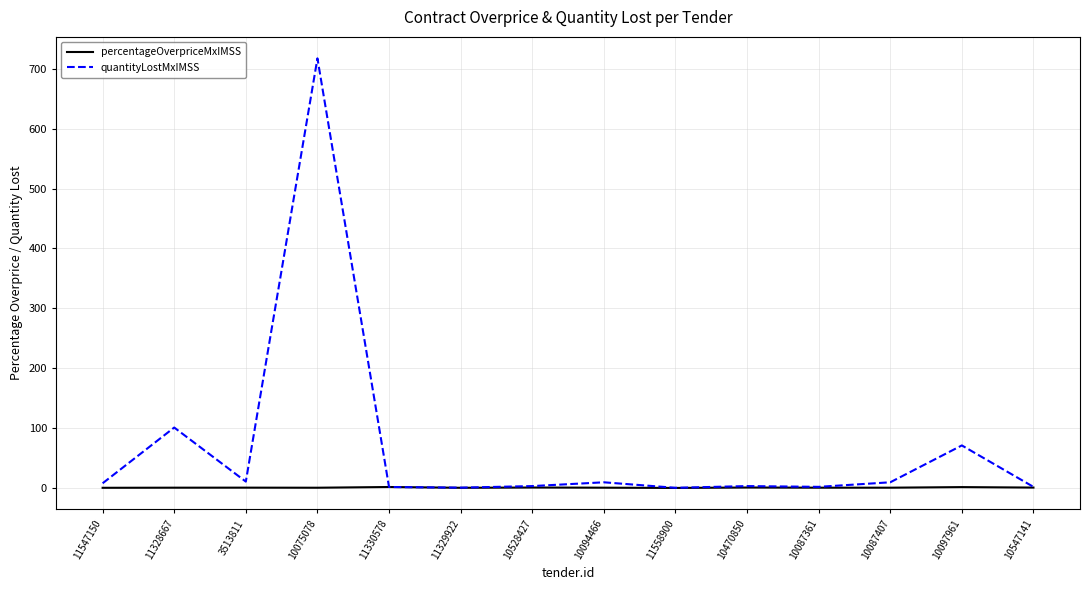

Which series has the widest spread of values?

quantityLostMxIMSS